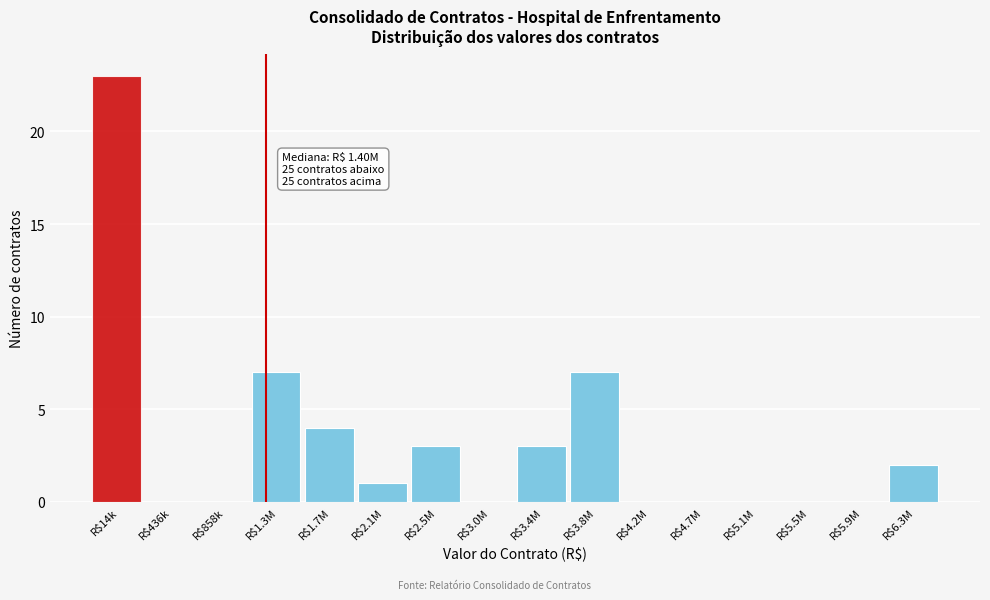

Which label corresponds to the largest value in the chart?

R$14k